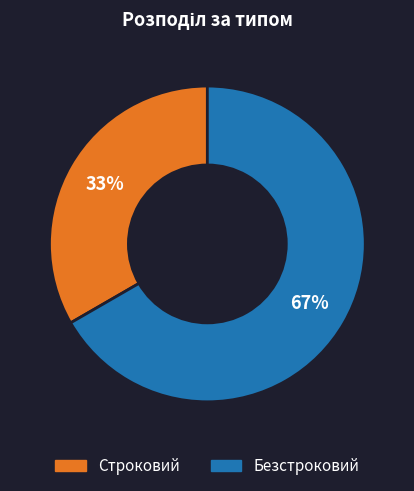

Which has a higher value, Безстроковий or Строковий?

Безстроковий